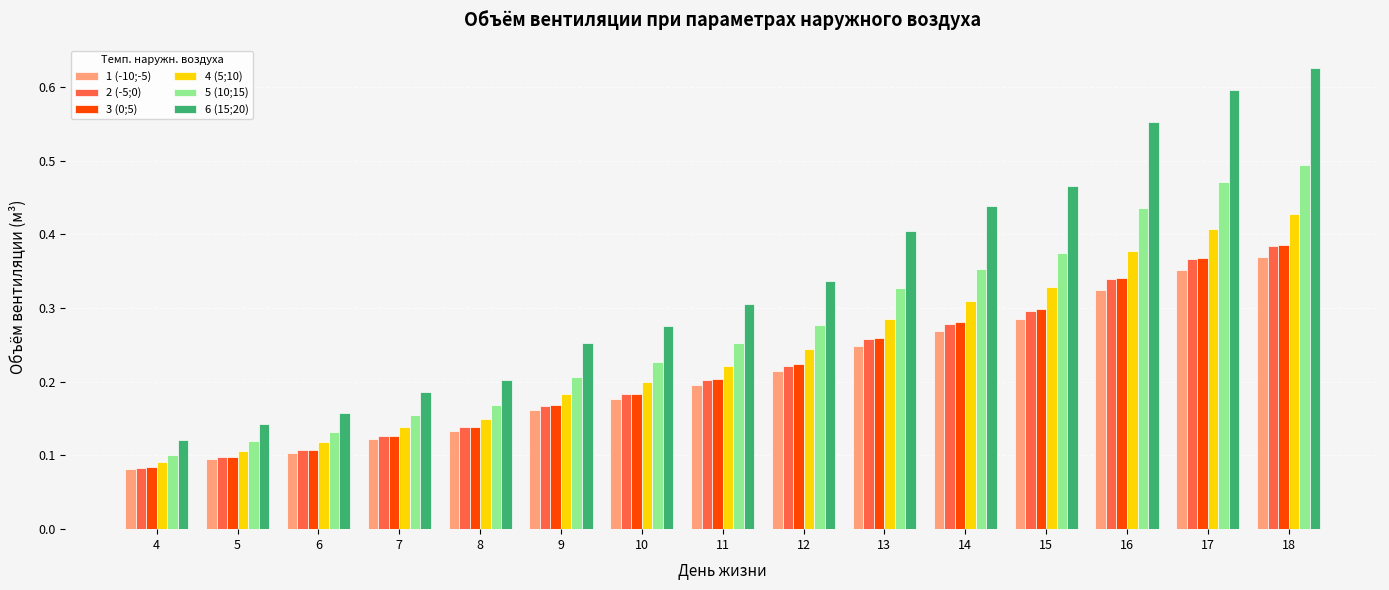

Where is 3 (0;5) nearest to the value 0?

4